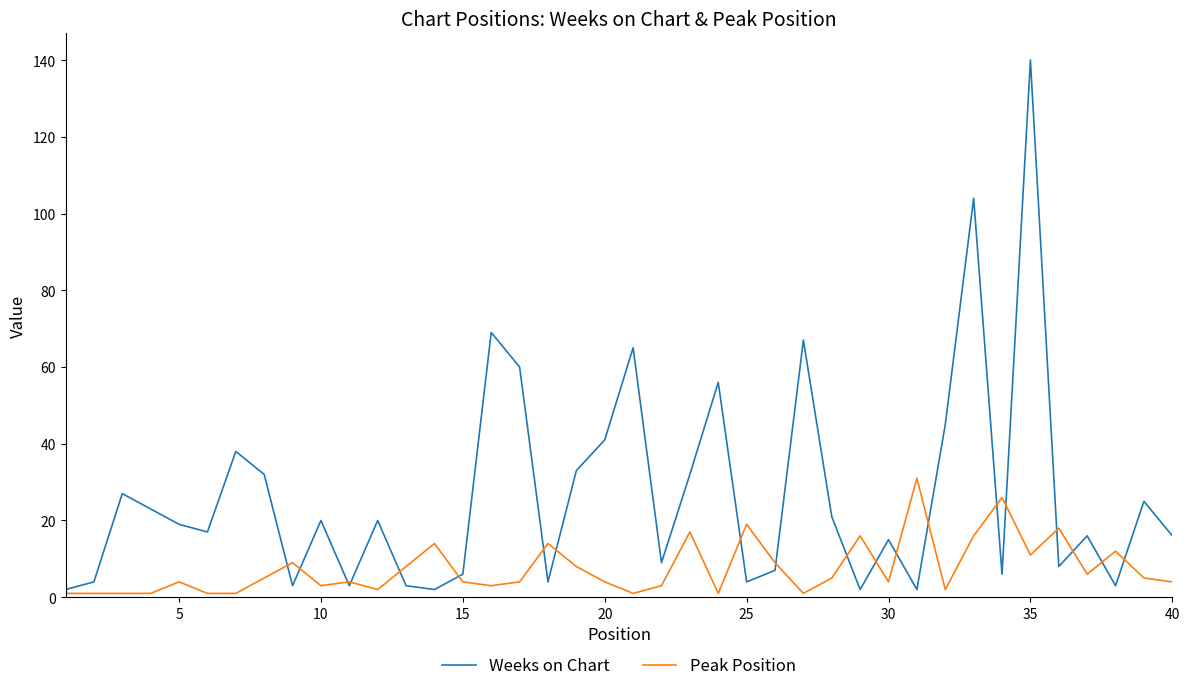

Which series has the largest total across all categories?

Weeks on Chart